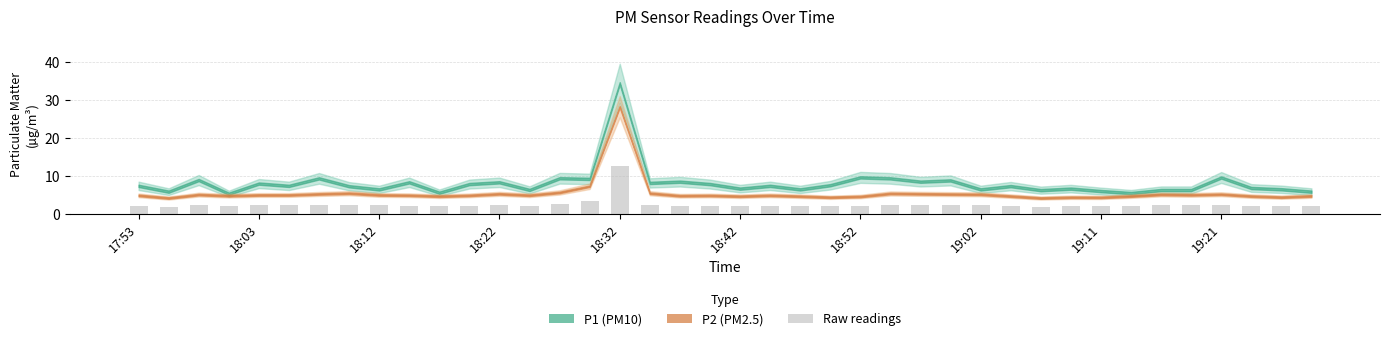

What is the sum of all values?

99.8